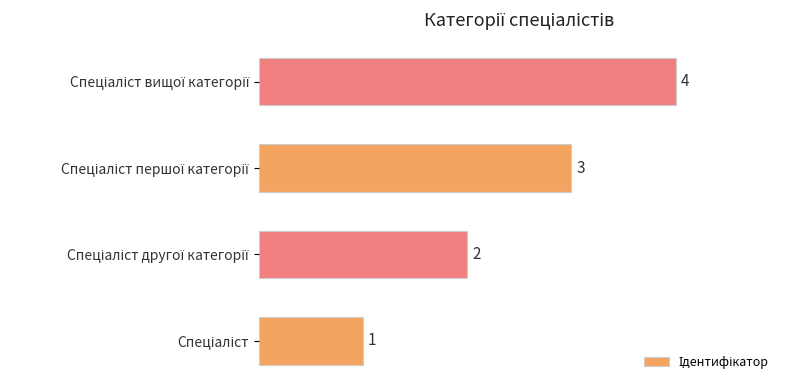

What is the difference between the maximum and minimum values?

3